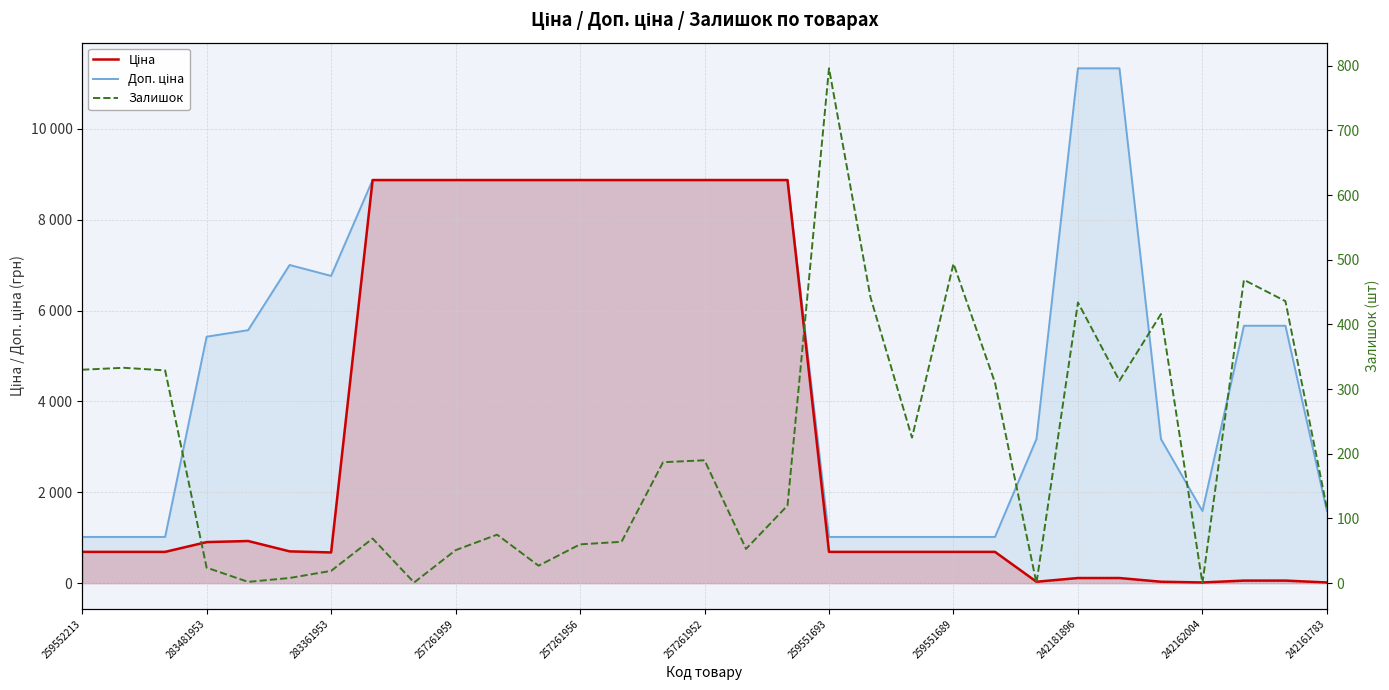

The value of Доп. ціна at 242162004 is 788.1. True or false?

False